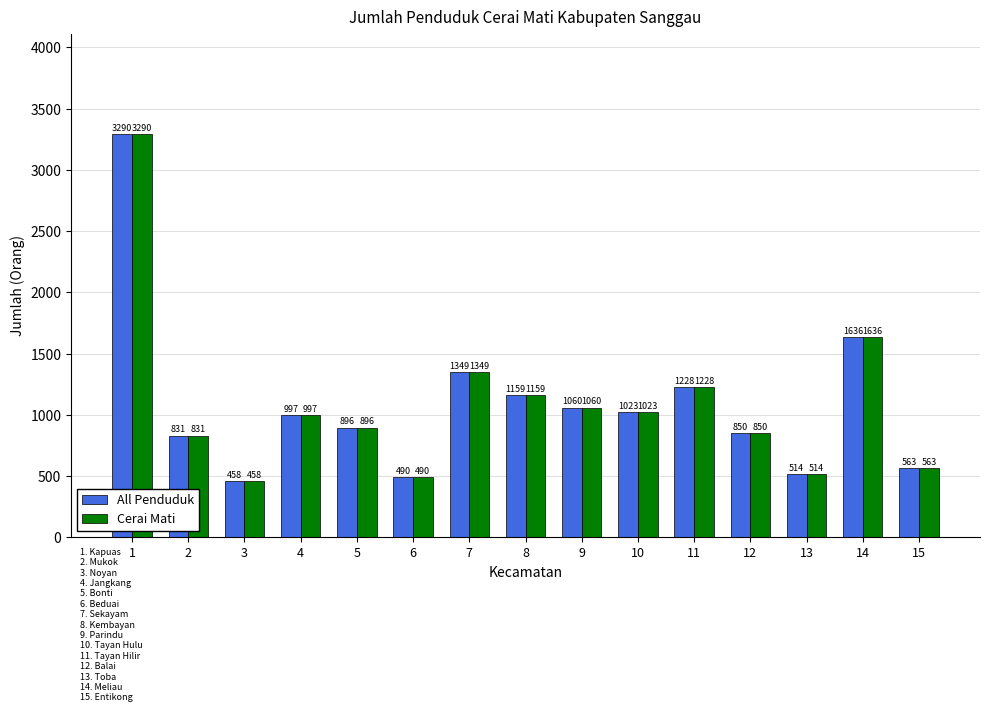

What is the sum of all Cerai Mati values?

16344